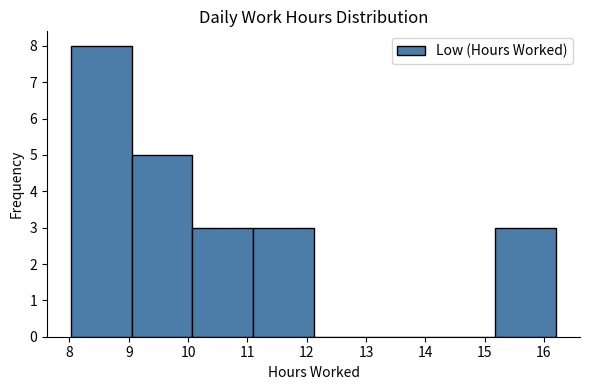

How tall is the bar that spans 8.0 to 9.1 on the x-axis? Neither the bar edges nor the heights are printed on the chart, so give them approximately, as read against the axes.

8